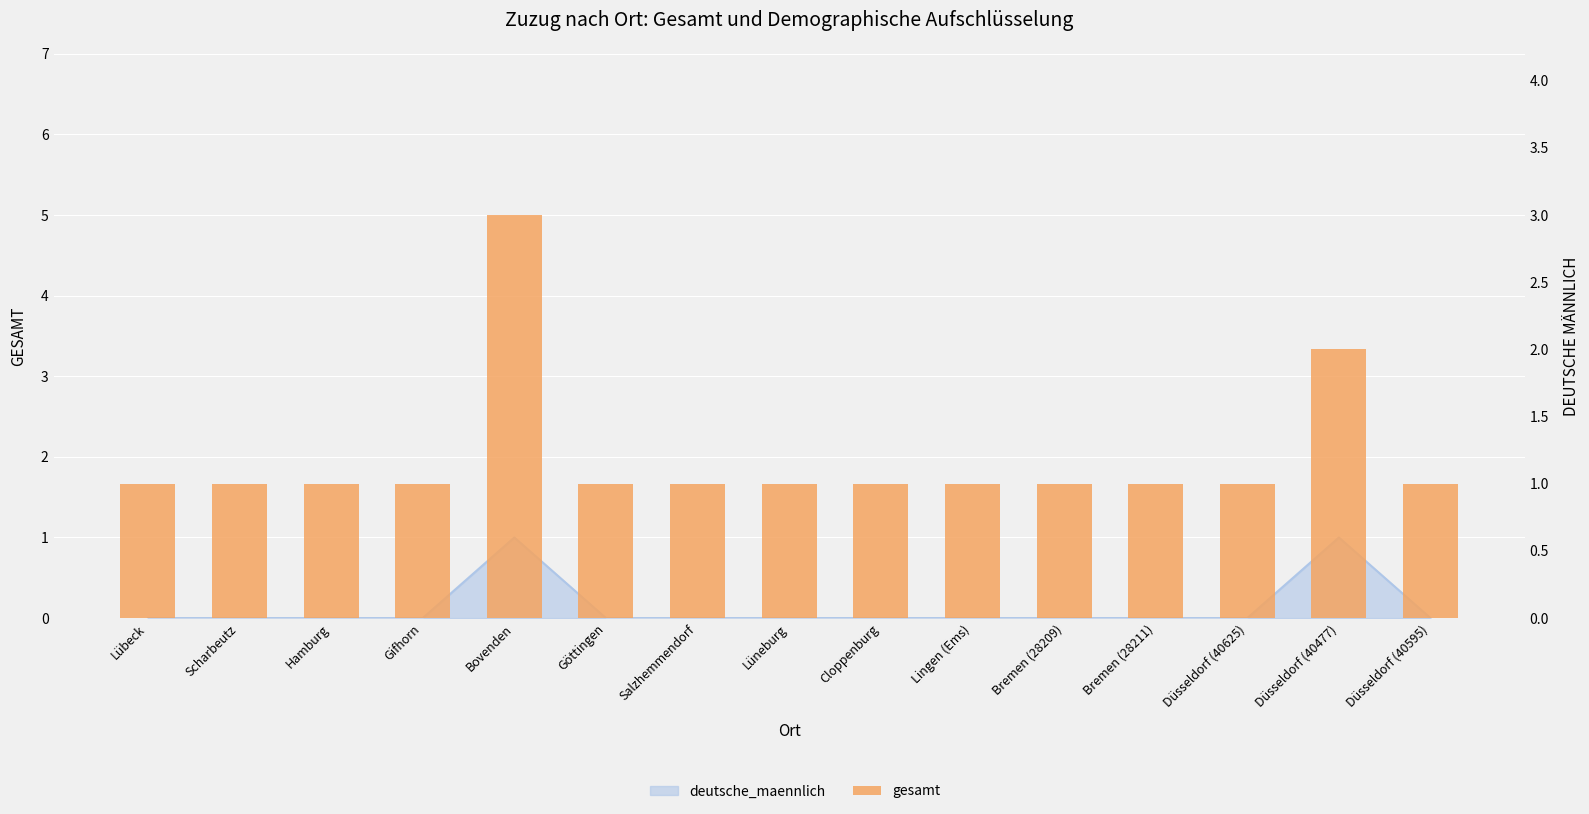

What is the minimum value shown in the chart?

1